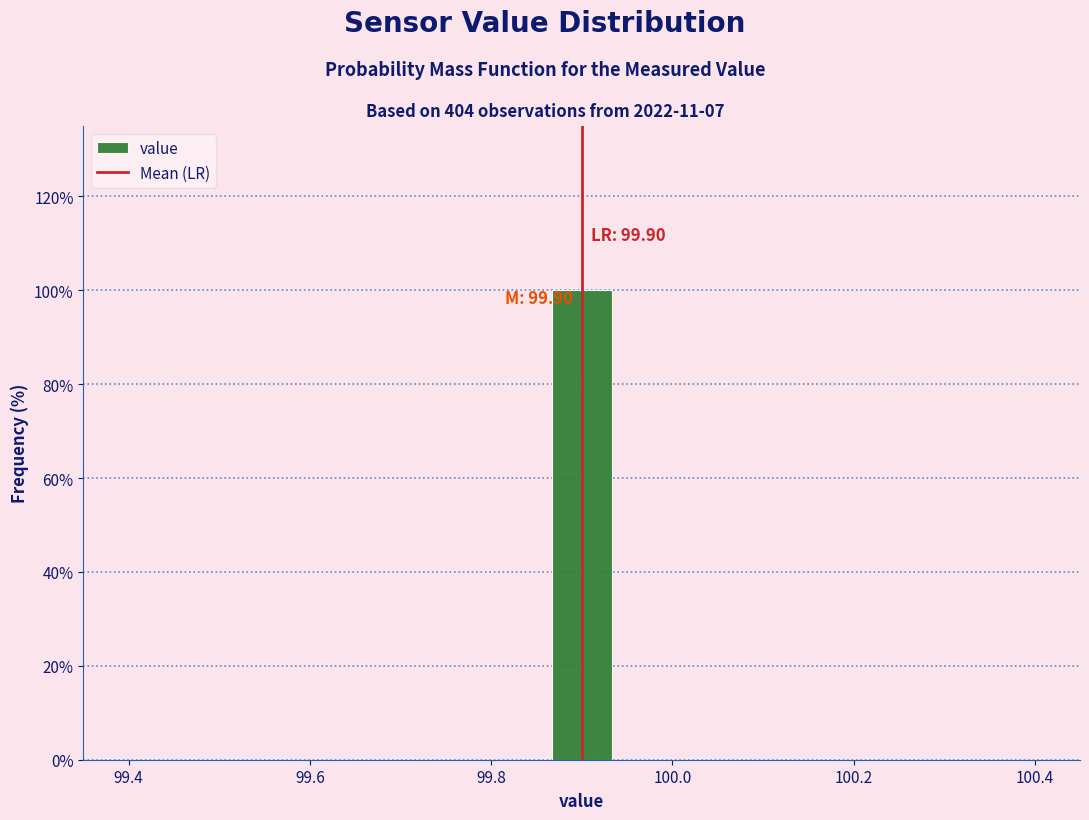

Read against the x-axis, roughly where is the centre of the tallest bar?

99.90